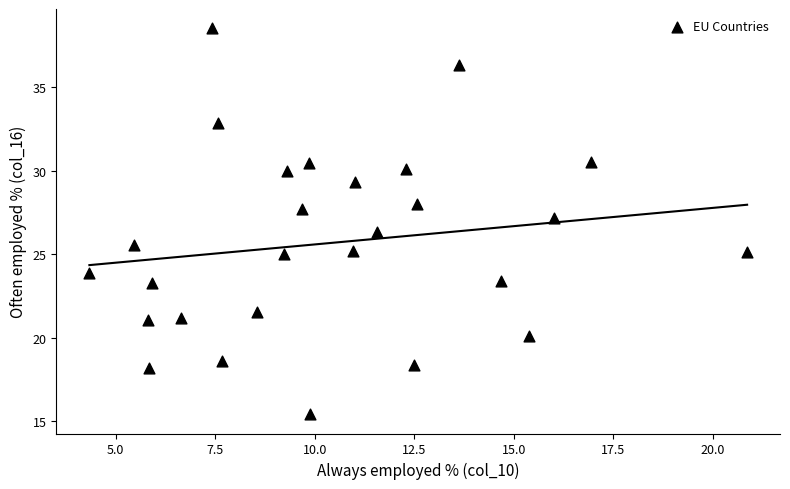

What is the range of Y values (max minus min)?

23.1